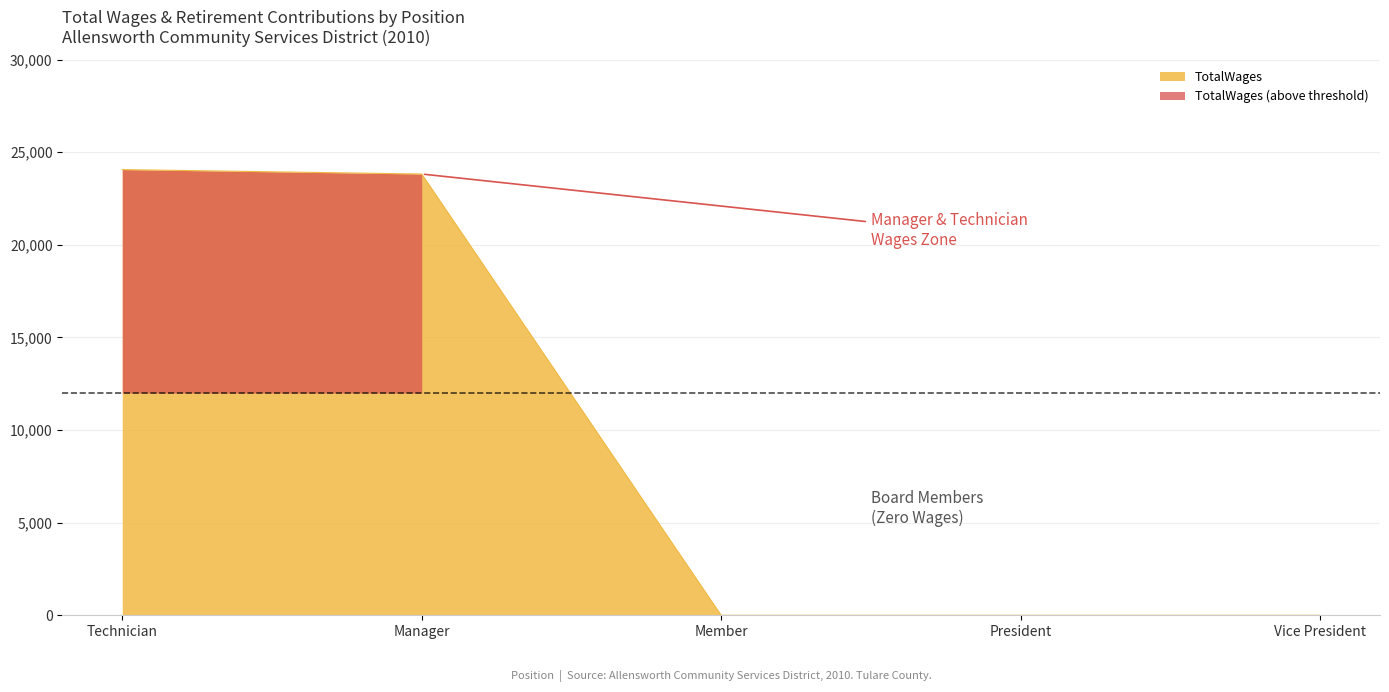

How many data points does each series have?

5